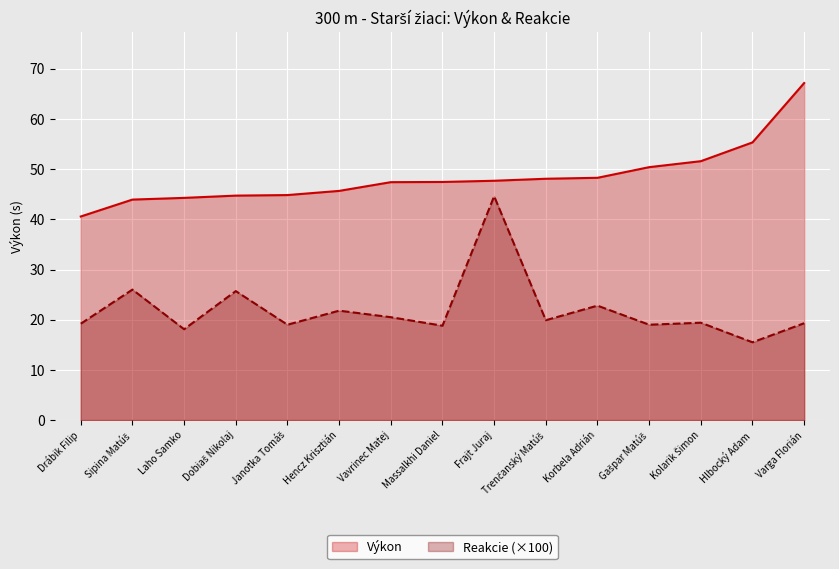

What are all the series names shown in the legend?

Výkon, Reakcie (×100)